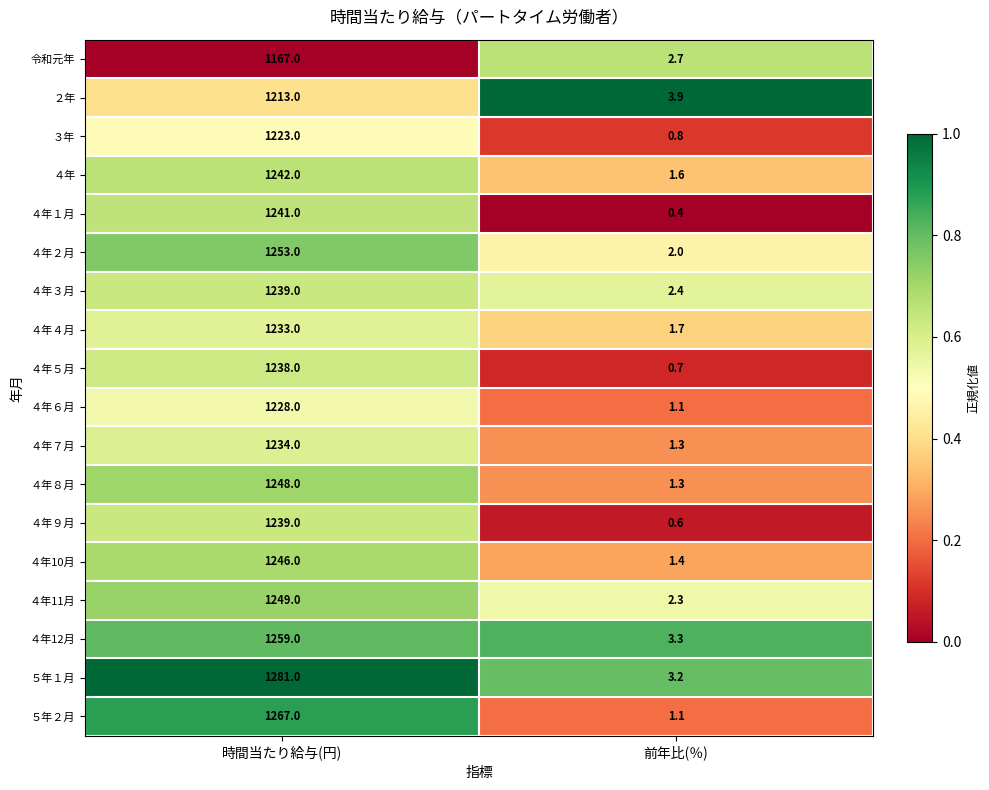

List the labels in order of ５年２月 value, largest first.

時間当たり給与(円), 前年比(％)